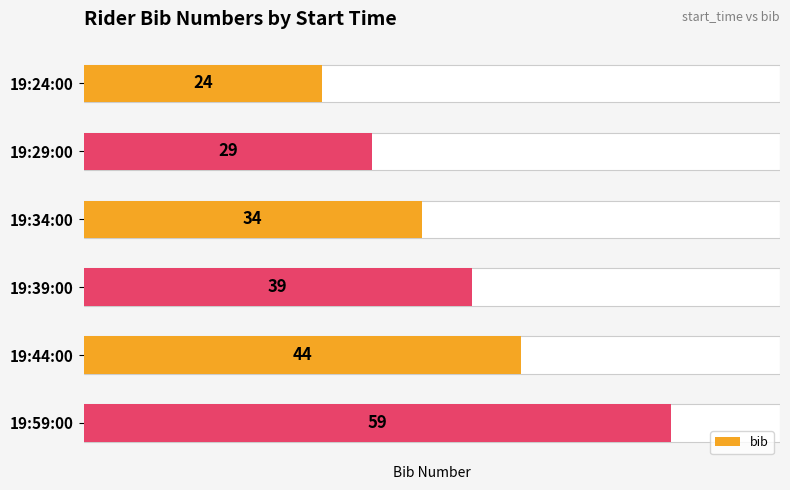

Where is the data nearest to the value 41?

19:39:00